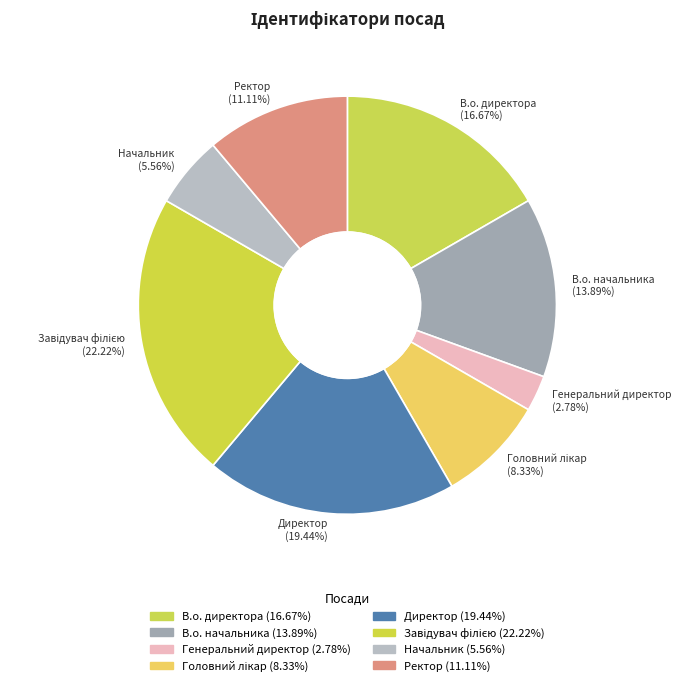

To the nearest percent, what is the difference between the Начальник and В.о. начальника slice percentages?

8%